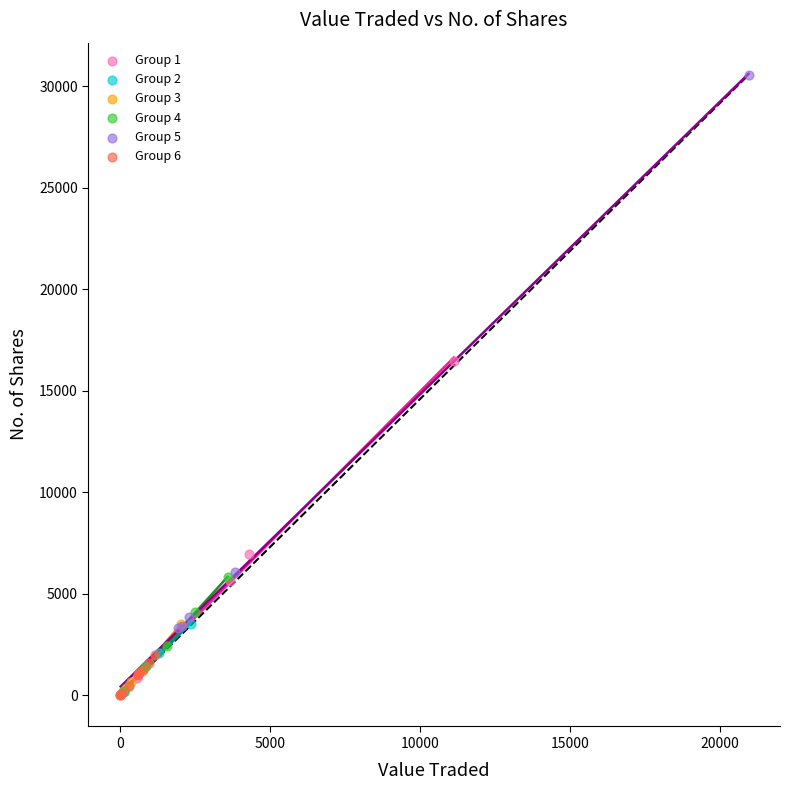

What are all the series names shown in the legend?

Group 1, Group 2, Group 3, Group 4, Group 5, Group 6